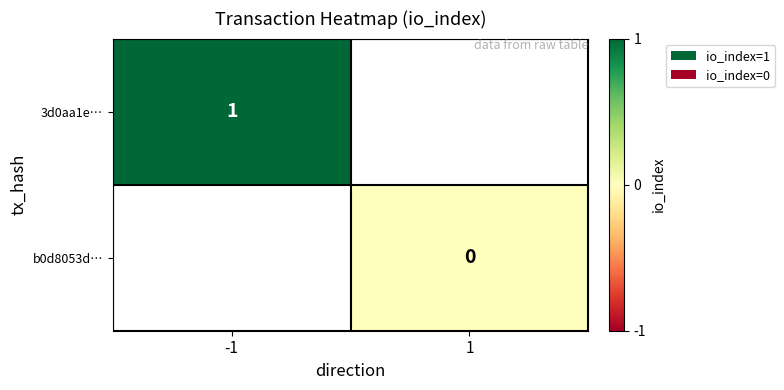

The 3d0aa1e… series shows 1 at -1. True or false?

True